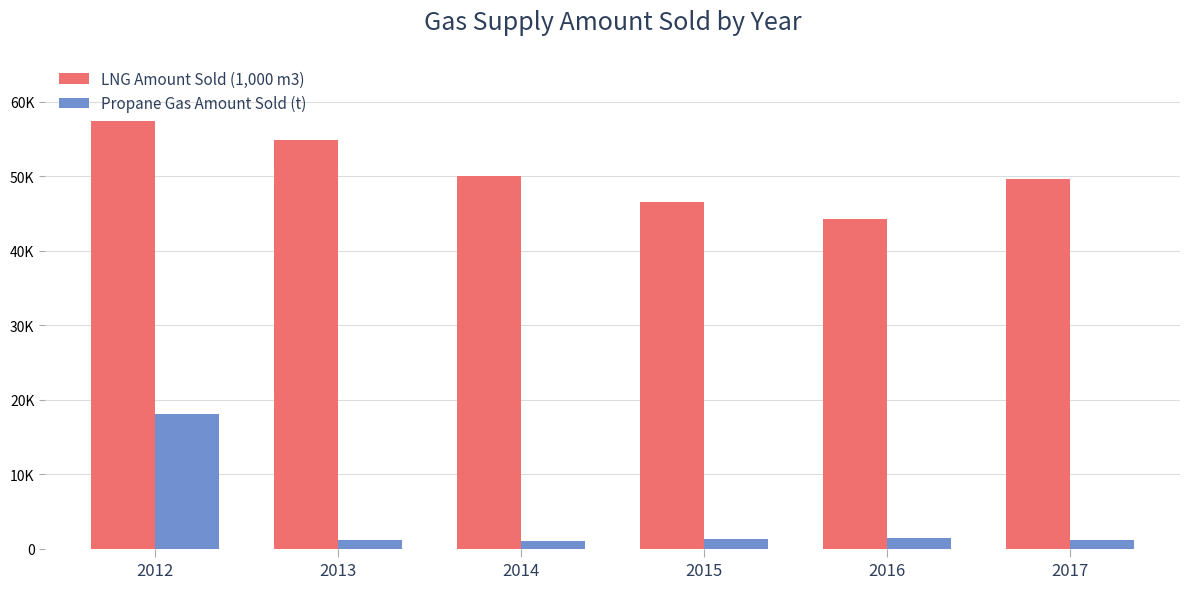

List the series in order of their overall mean, lowest first.

Propane Gas Amount Sold (t), LNG Amount Sold (1,000 m3)